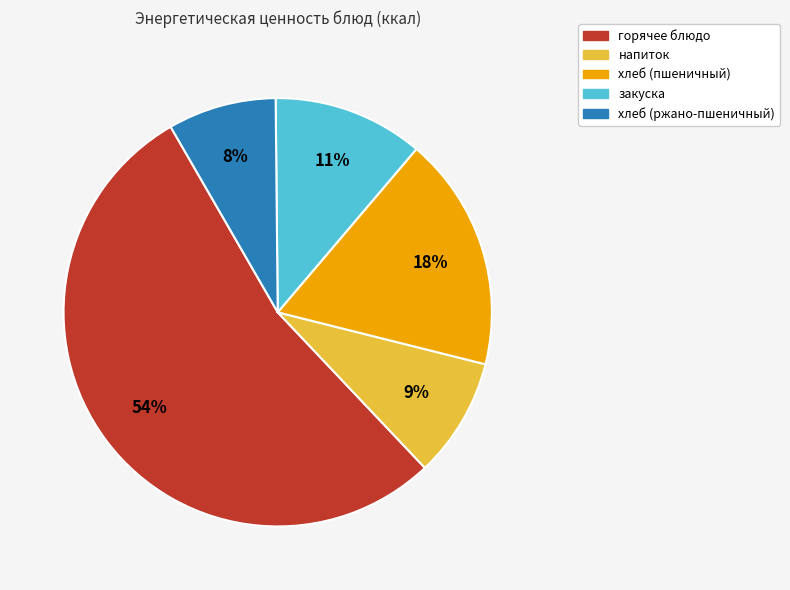

Is it true that горячее блюдо is 48% of the pie?

False